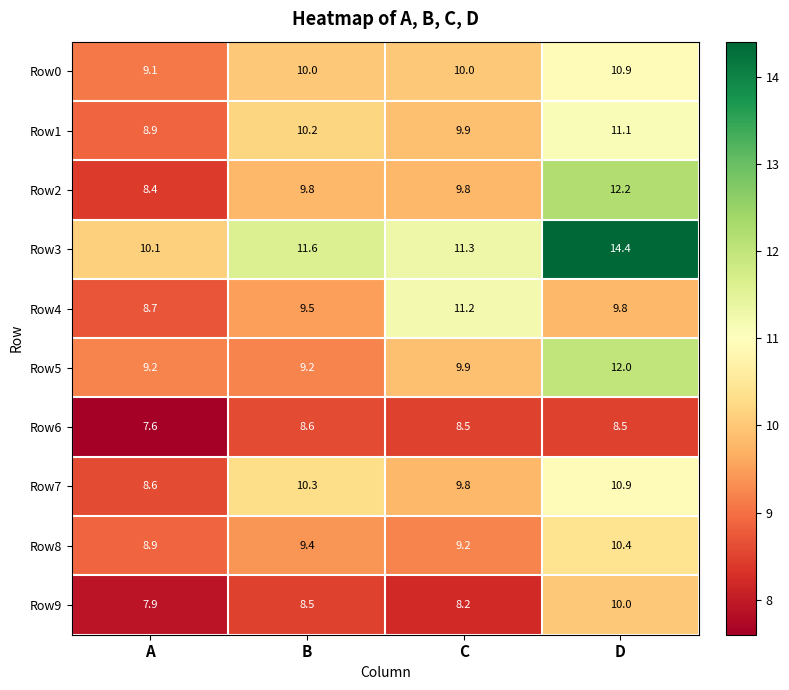

How many distinct data groups are displayed?

10